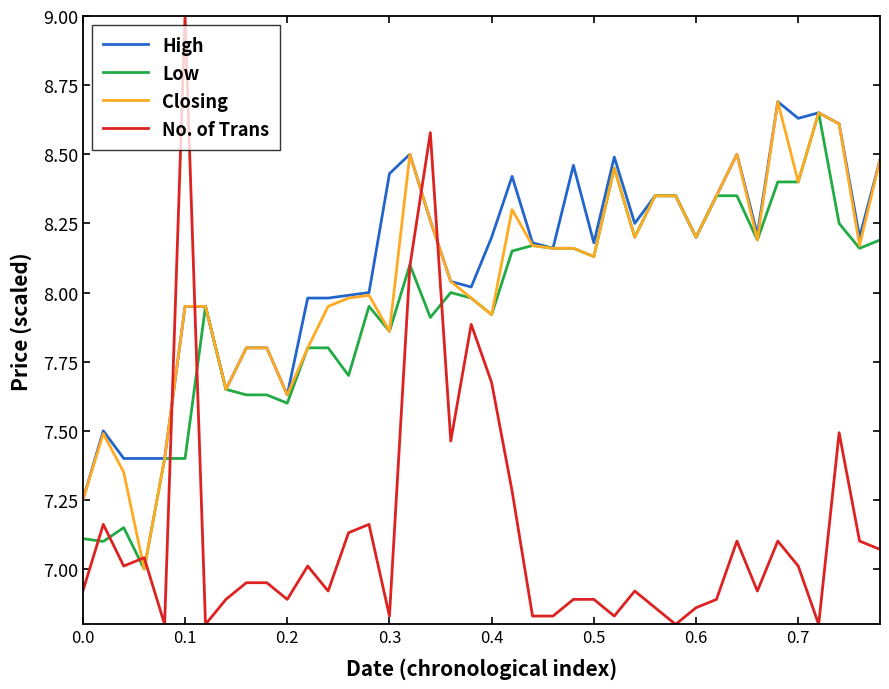

Which series has the widest spread of values?

No. of Trans